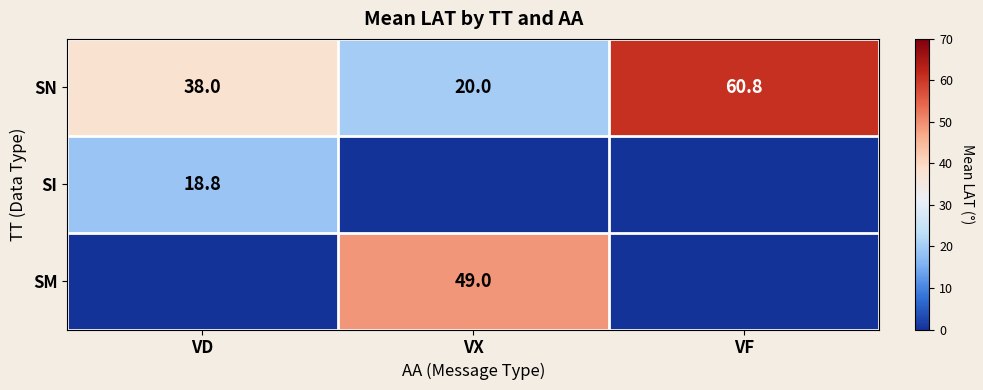

List the labels in order of SN value, largest first.

VF, VD, VX